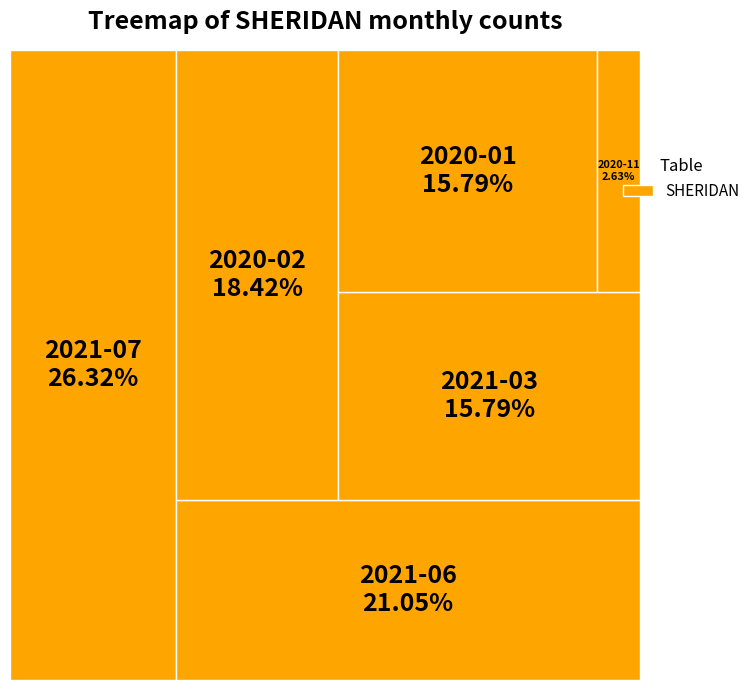

Which slice is the largest?

2021-07